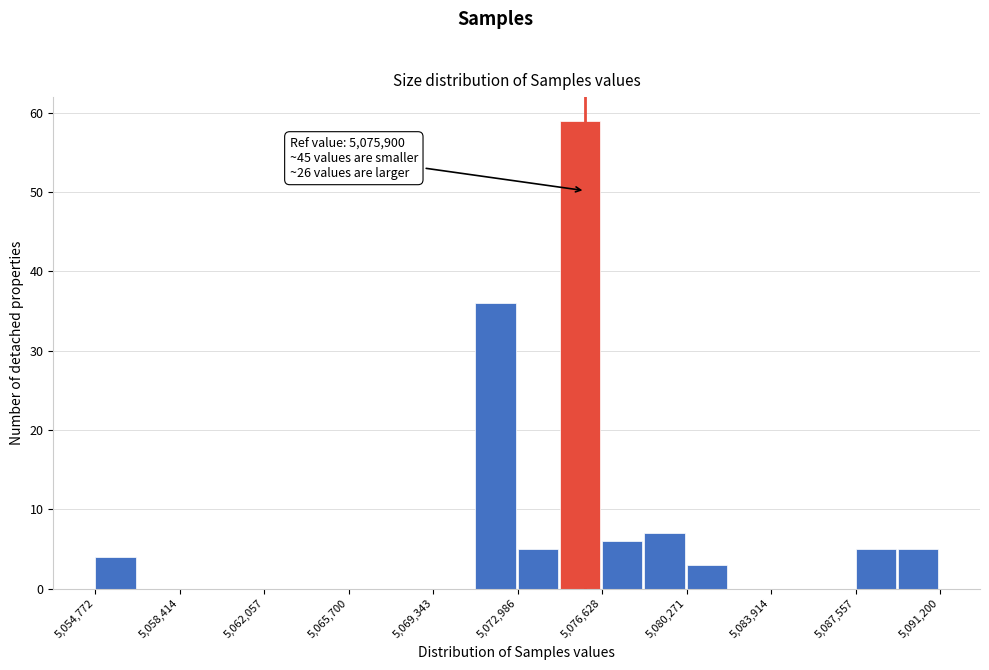

Read against the x-axis, roughly where is the centre of the tallest bar?

5075500